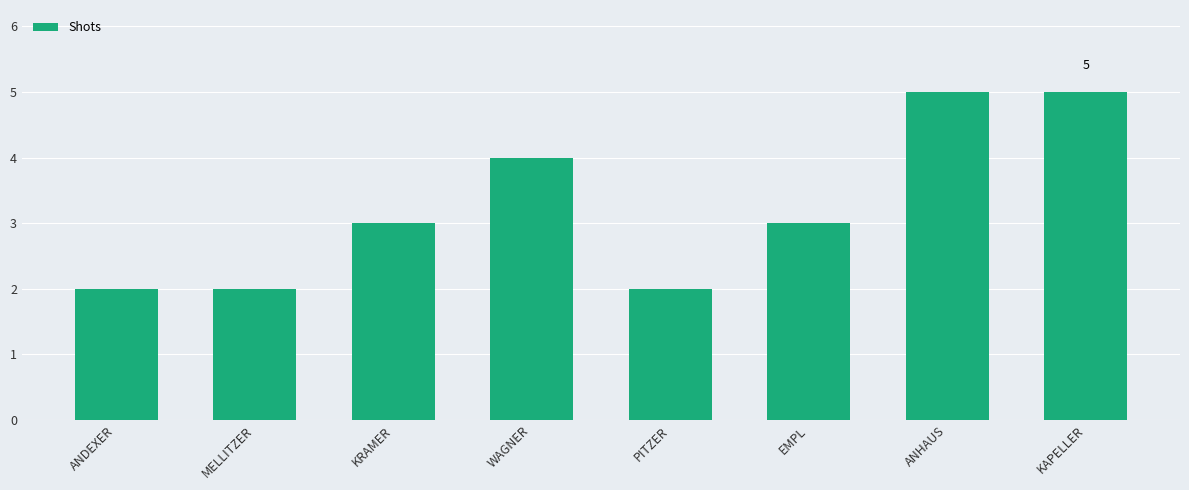

What is the difference between the maximum and minimum values?

3